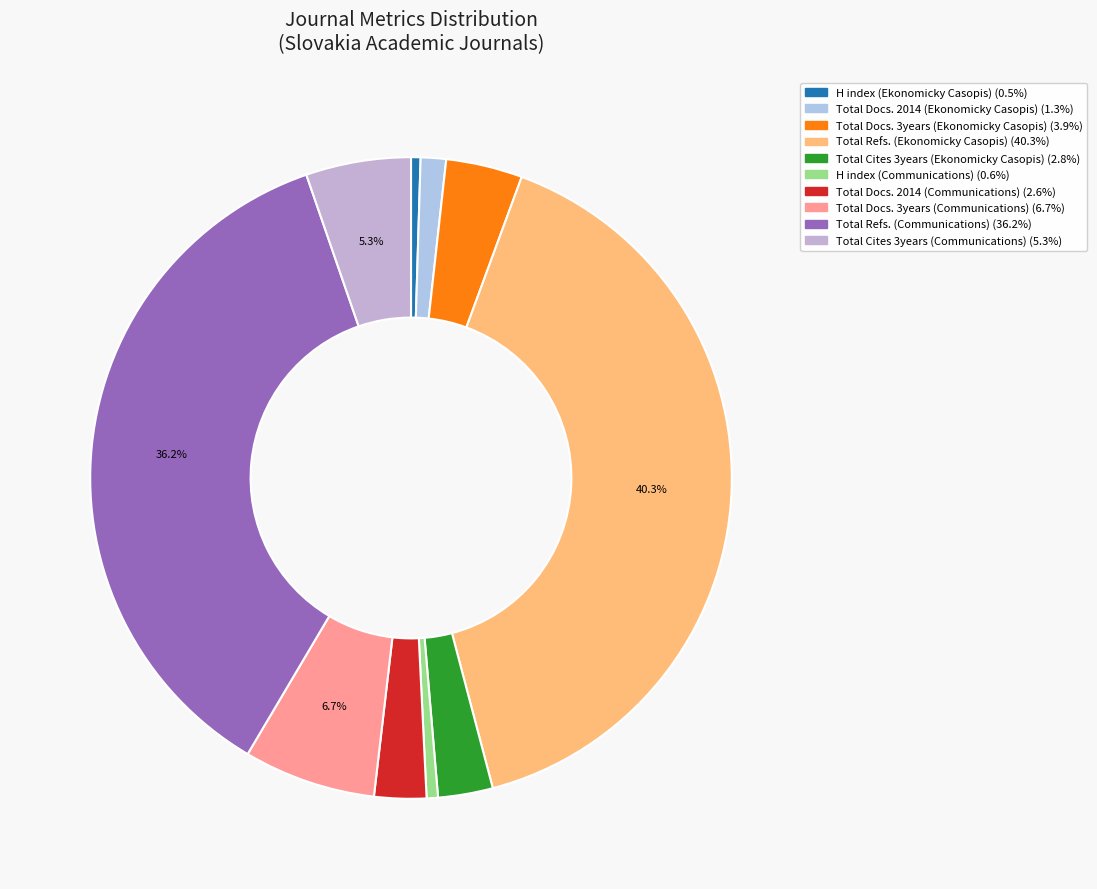

To the nearest percent, what portion does Total Cites 3years (Ekonomicky Casopis) represent?

3%